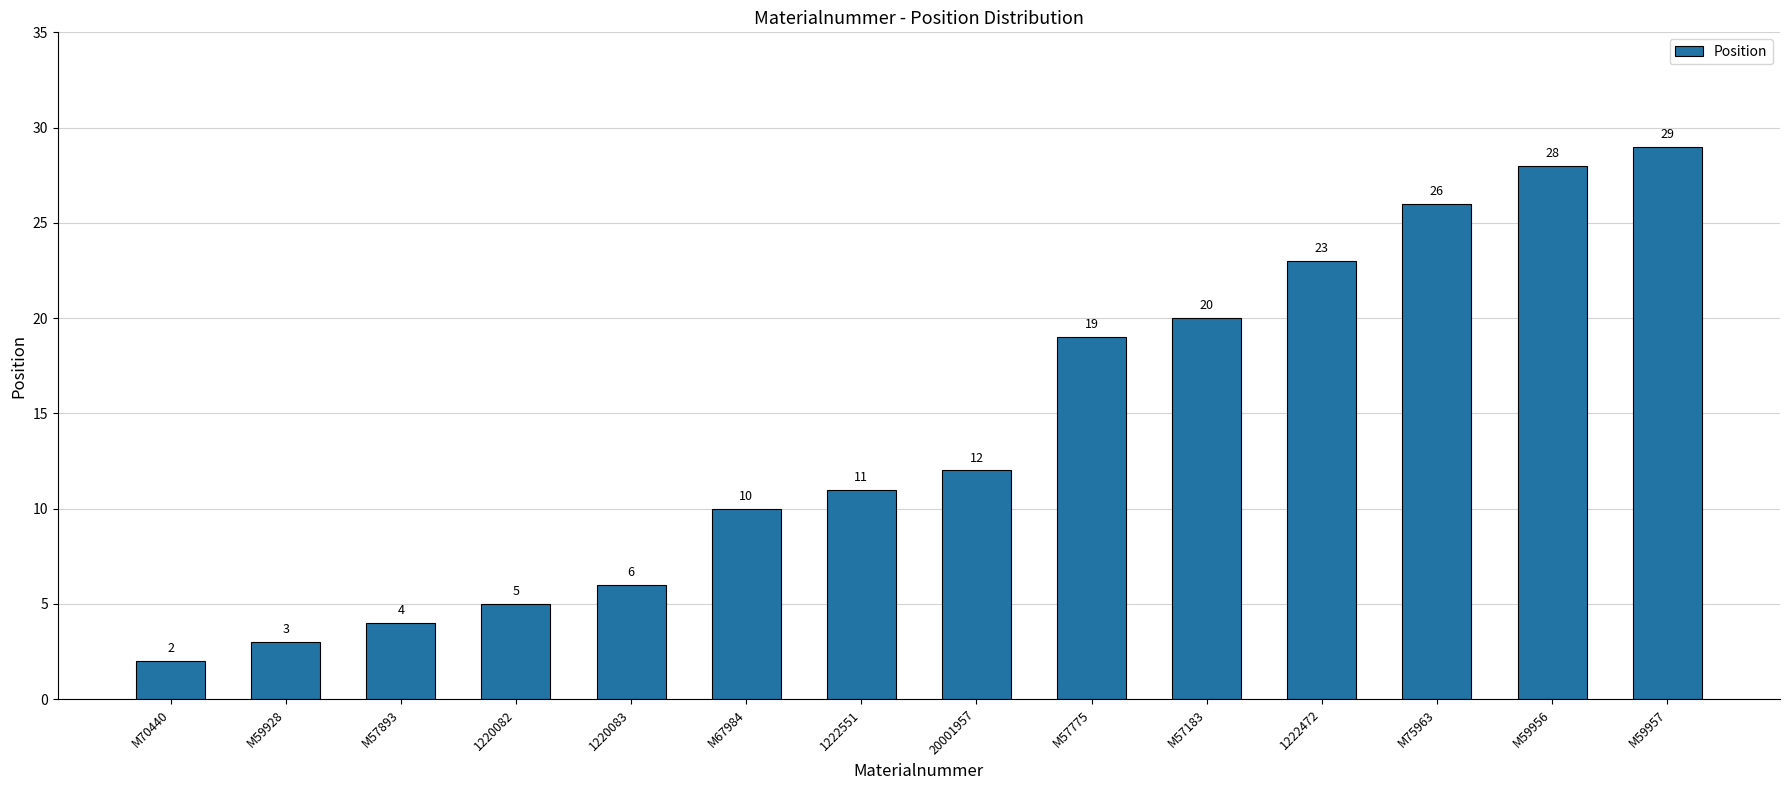

The value at 1222551 is 5. True or false?

False